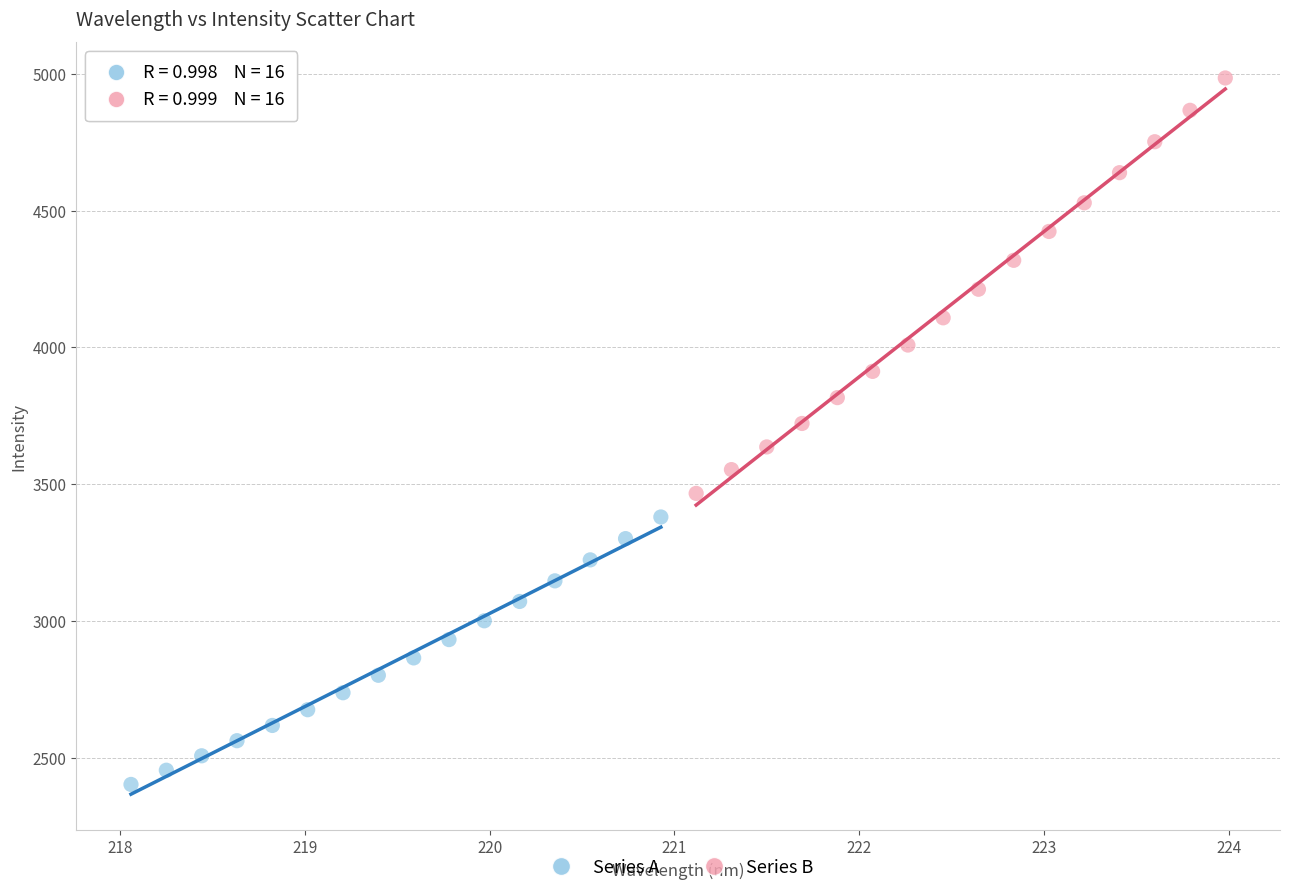

Which series reaches the maximum Y coordinate?

Series B